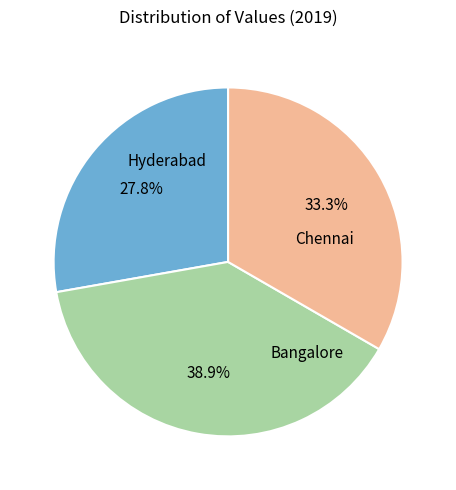

Does any single category account for the majority?

No